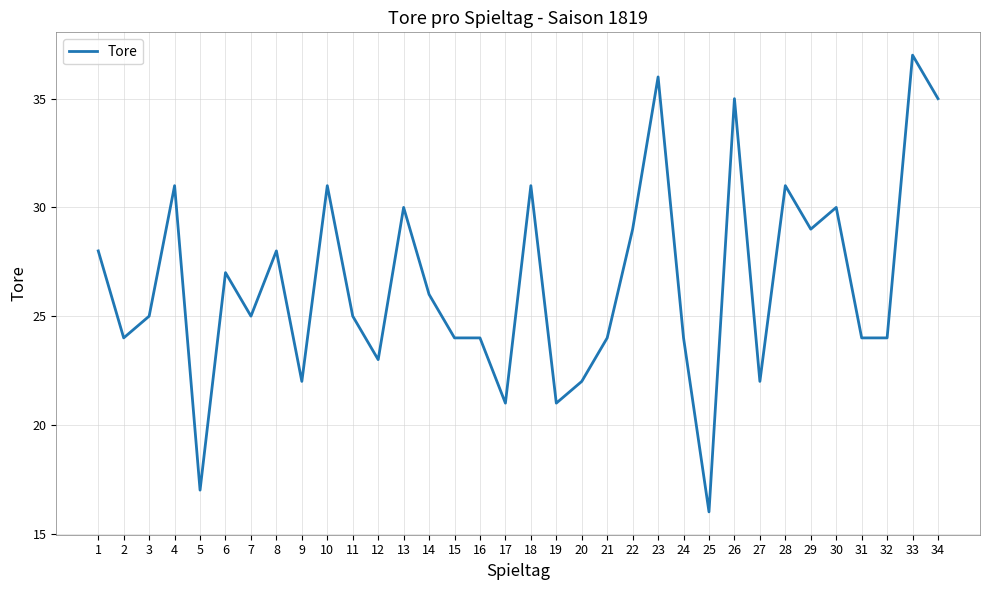

The value at 22 is 6. True or false?

False